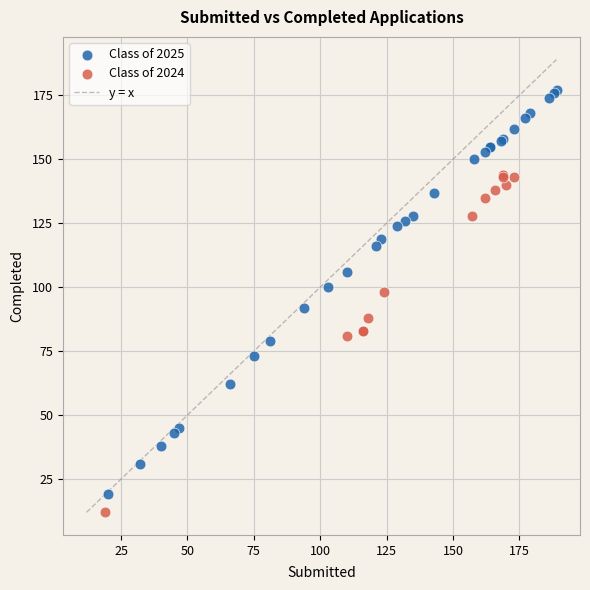

Which series reaches the minimum Y coordinate?

Class of 2024